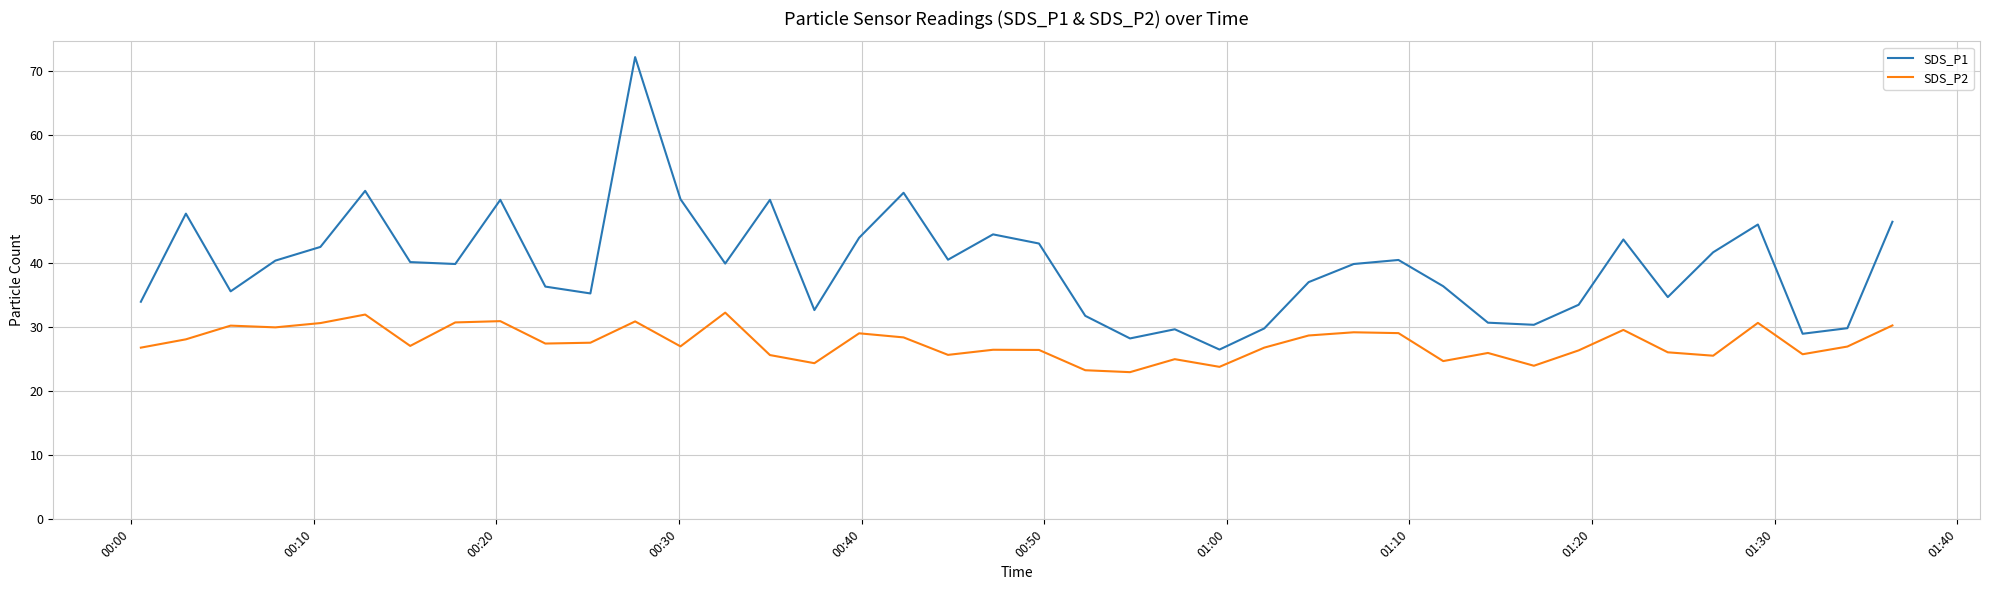

Which series has the widest spread of values?

SDS_P1